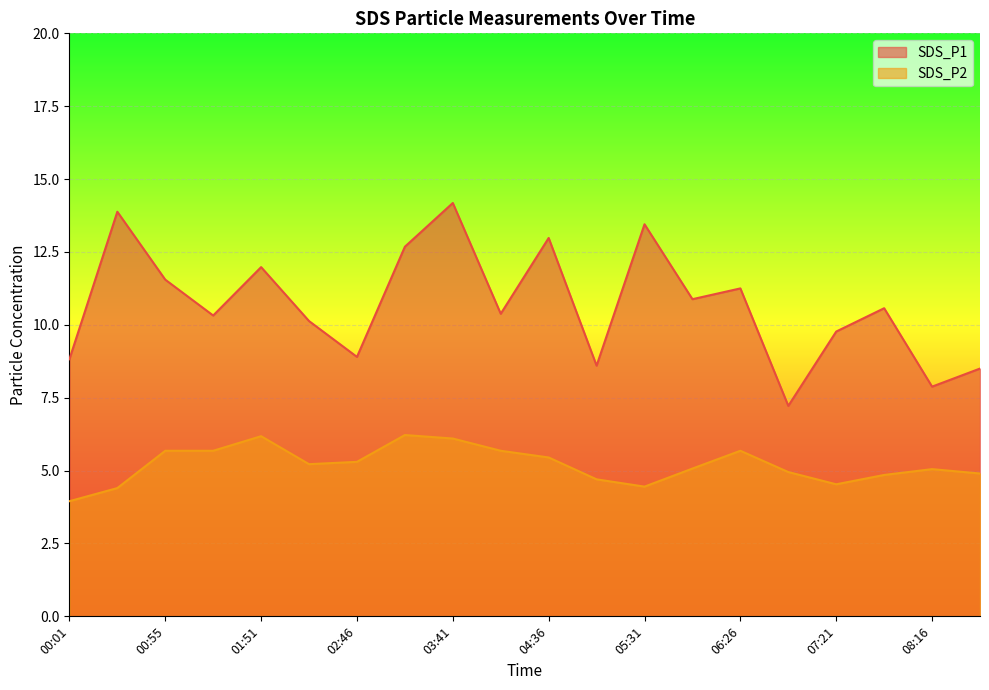

How many lines are shown in the chart?

2